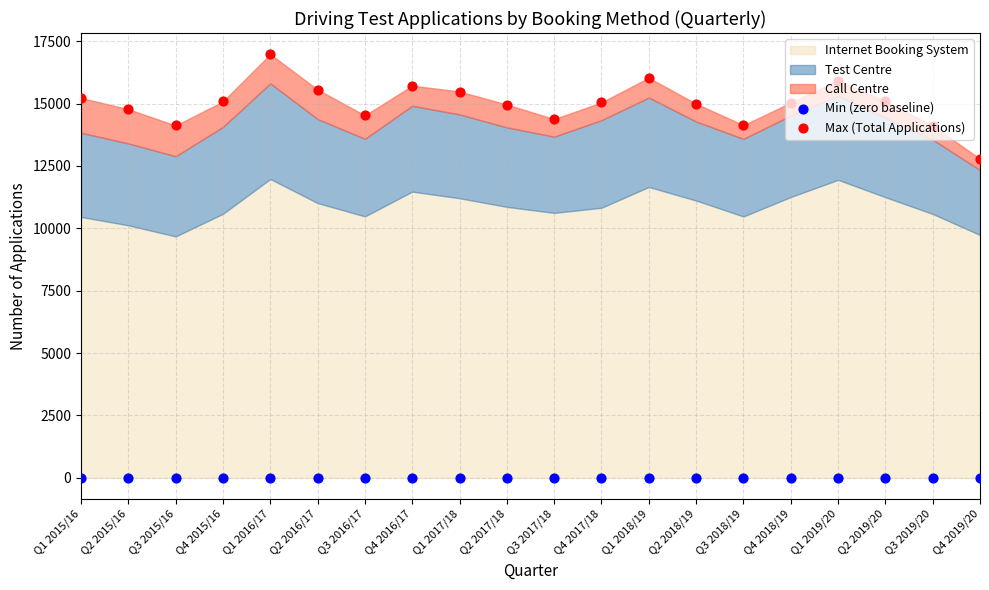

What is the total value across all series at Q3 2015/16?

14122